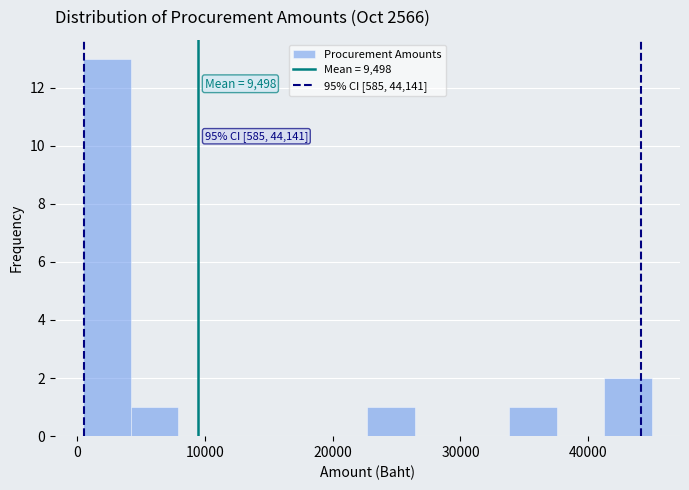

Around what value on the x-axis is the tallest bar? Give the approximate position of its centre, as read against the axis.

2000